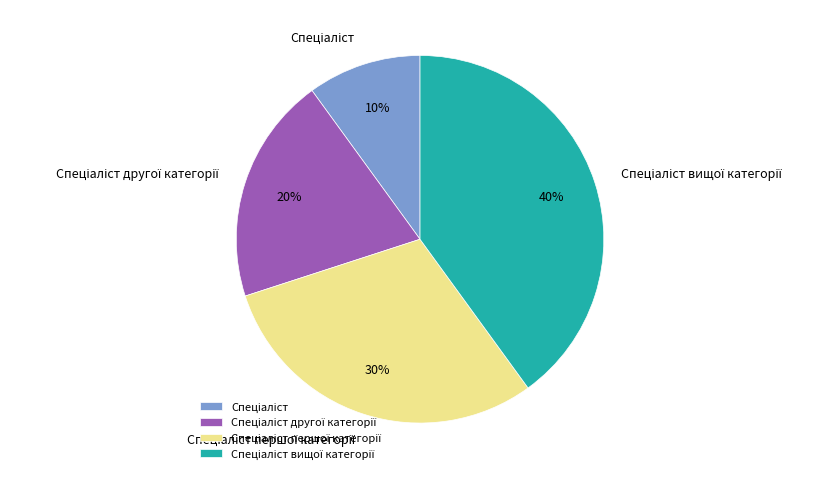

Is there a majority slice in this chart?

No